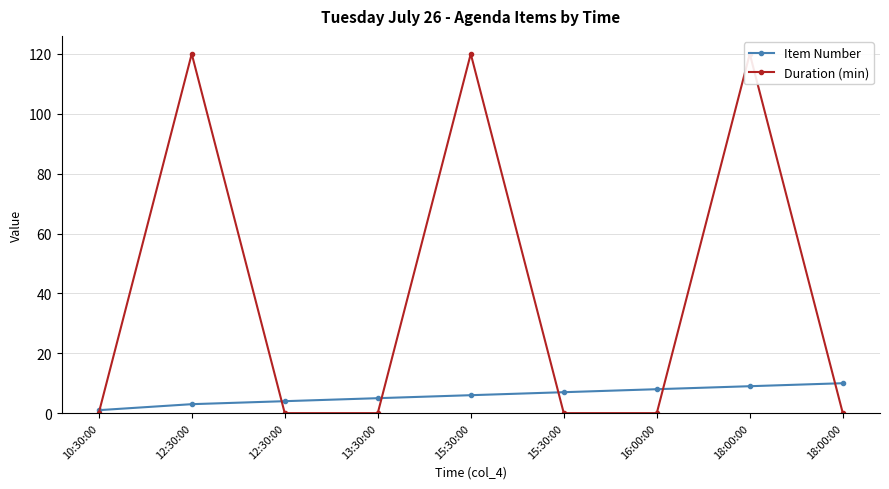

At which category is the sum across all series the highest?

18:00:00